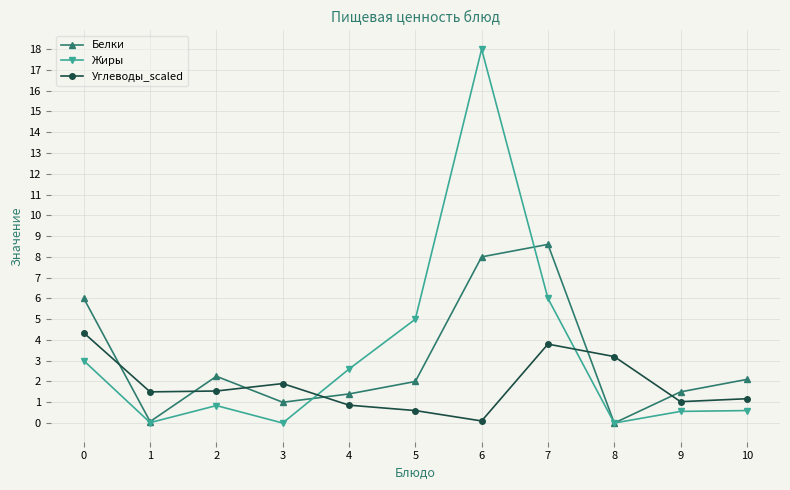

The Углеводы_scaled series shows 1.0 at 9. True or false?

True